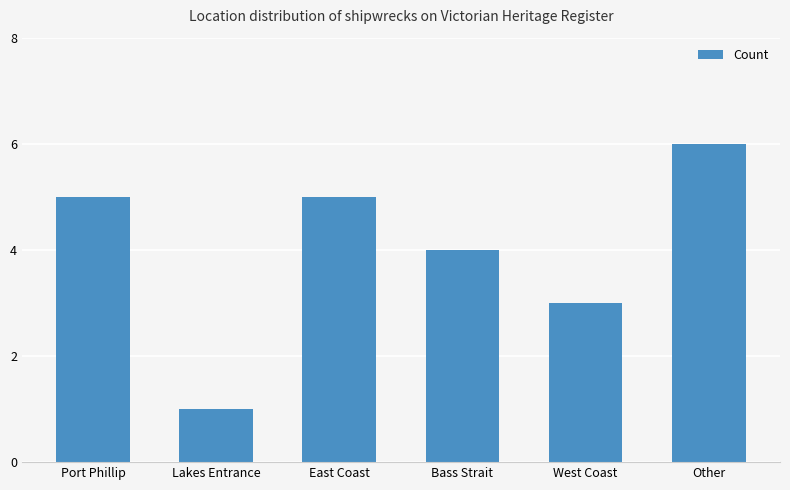

What is the label of the 6th bar from the right?

Port Phillip